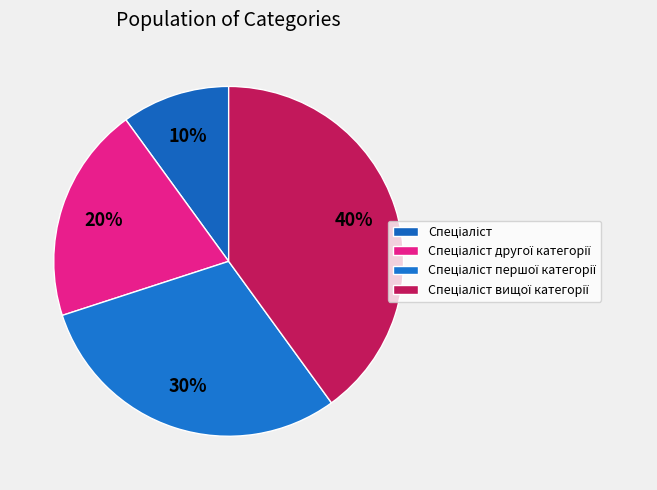

Is it true that Спеціаліст is 23% of the pie?

False